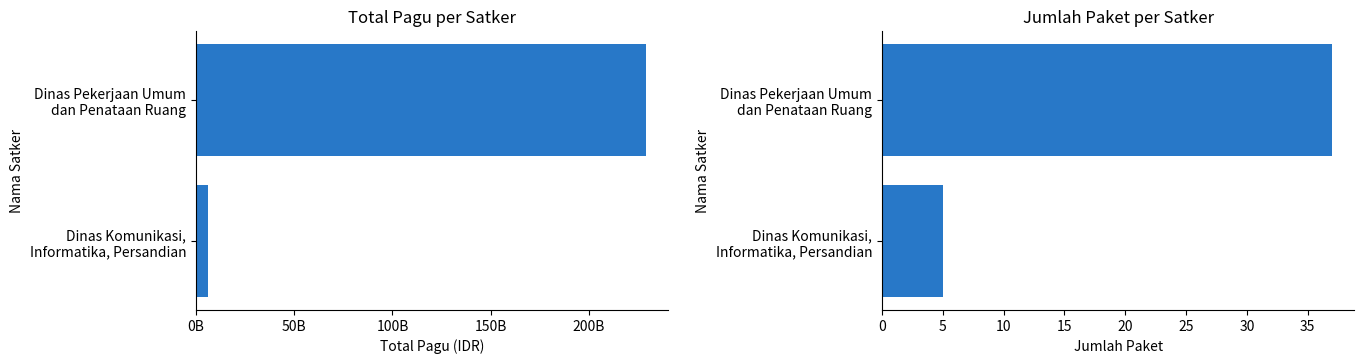

Which series has the widest spread of values?

Total Pagu